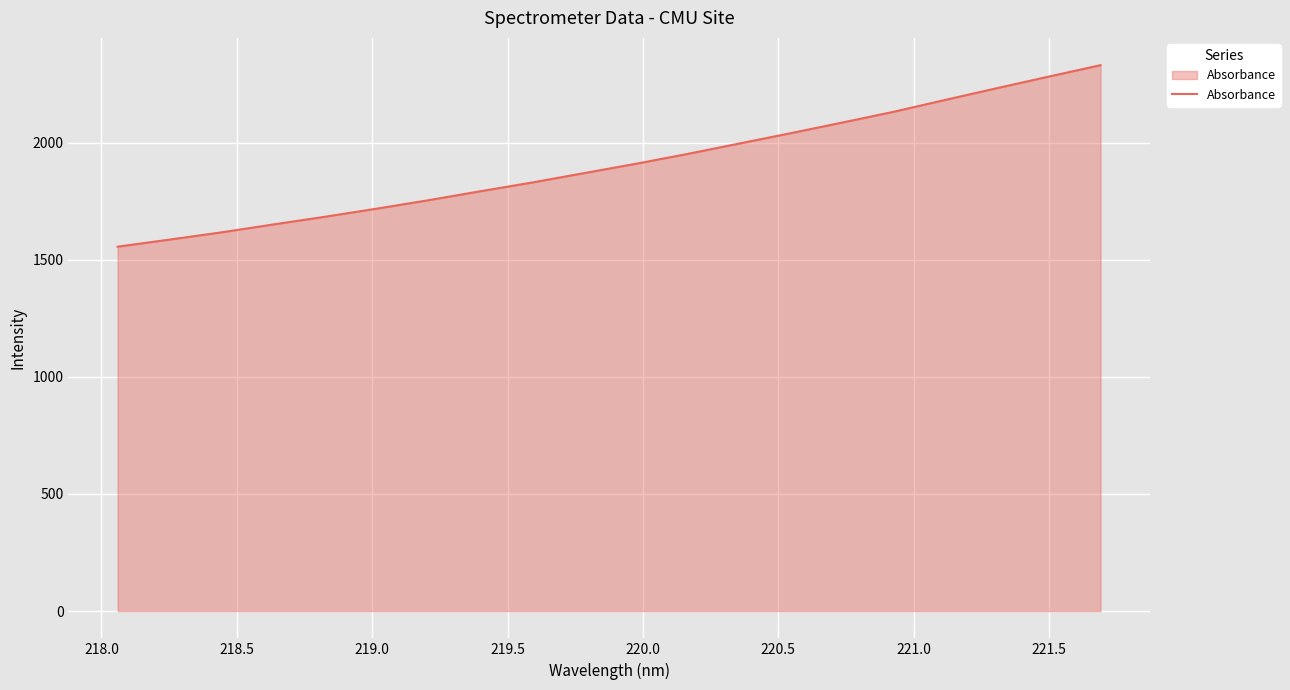

Reading left to right, what are all the values shown in this chart?

1555.7	1585.8	1616.6	1650.3	1683.2	1717.8	1753.8	1791.9	1829.3	1869.1	1909.0	1951.0	1995.5	2039.8	2085.4	2131.6	2182.5	2232.5	2282.0	2330.5